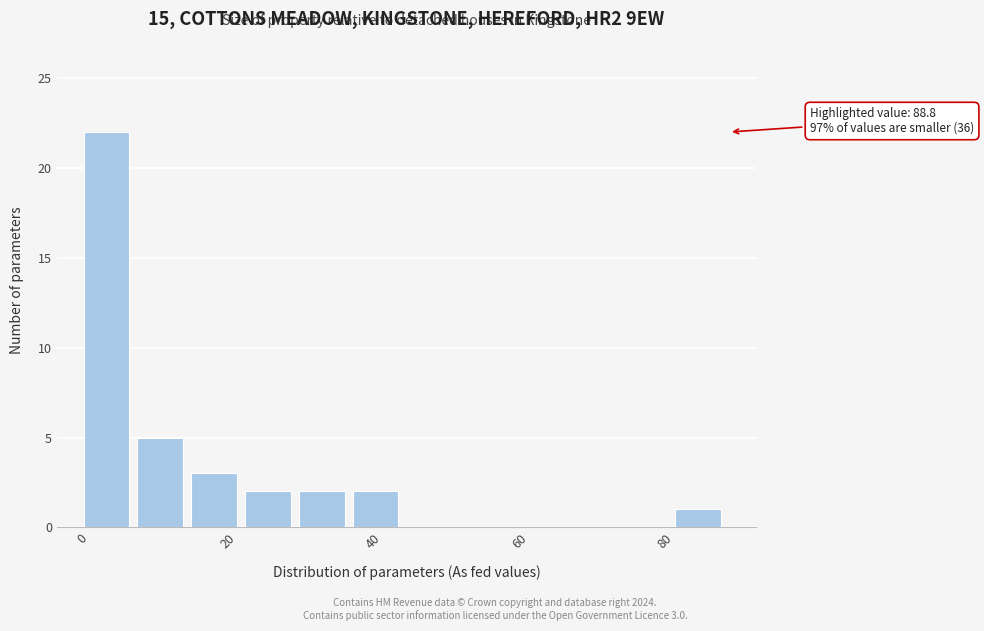

Read against the x-axis, roughly where is the centre of the tallest bar?

4